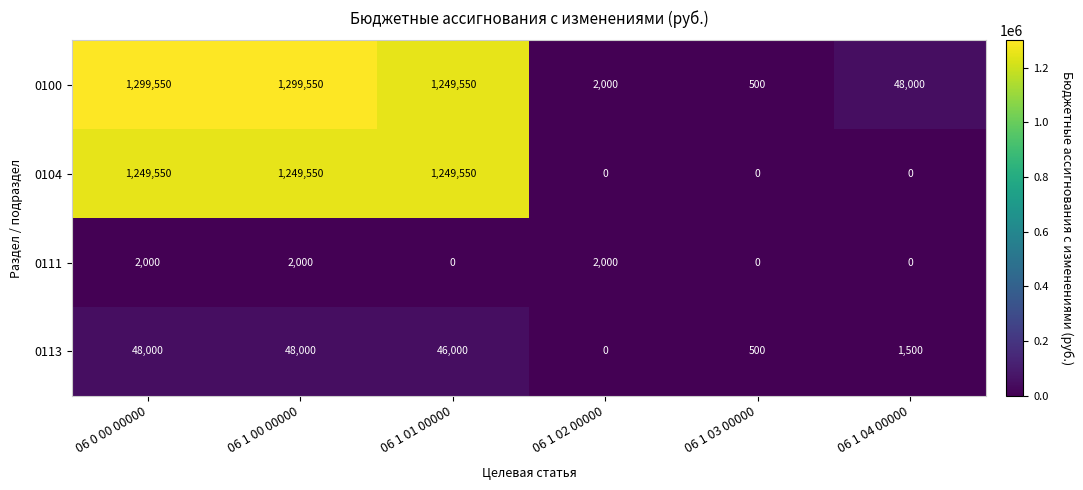

What is the difference between the 0111 values at 06 1 04 00000 and 06 0 00 00000?

2000